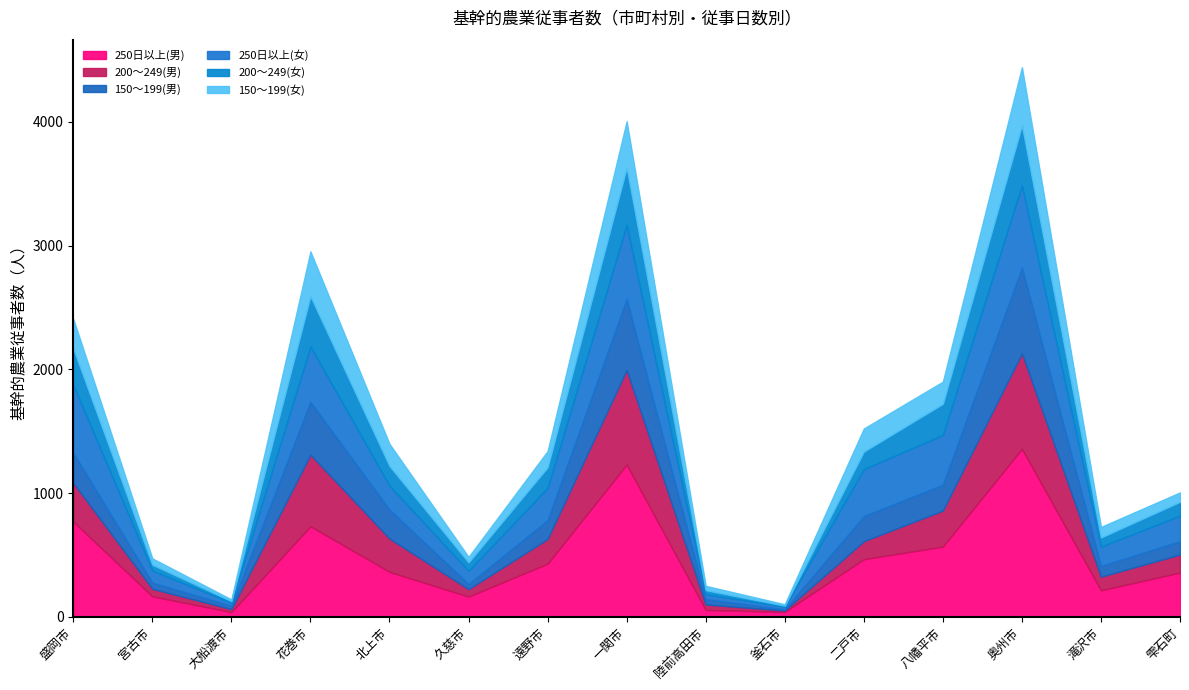

How many interior local peaks does the 150～199(男) series have?

3